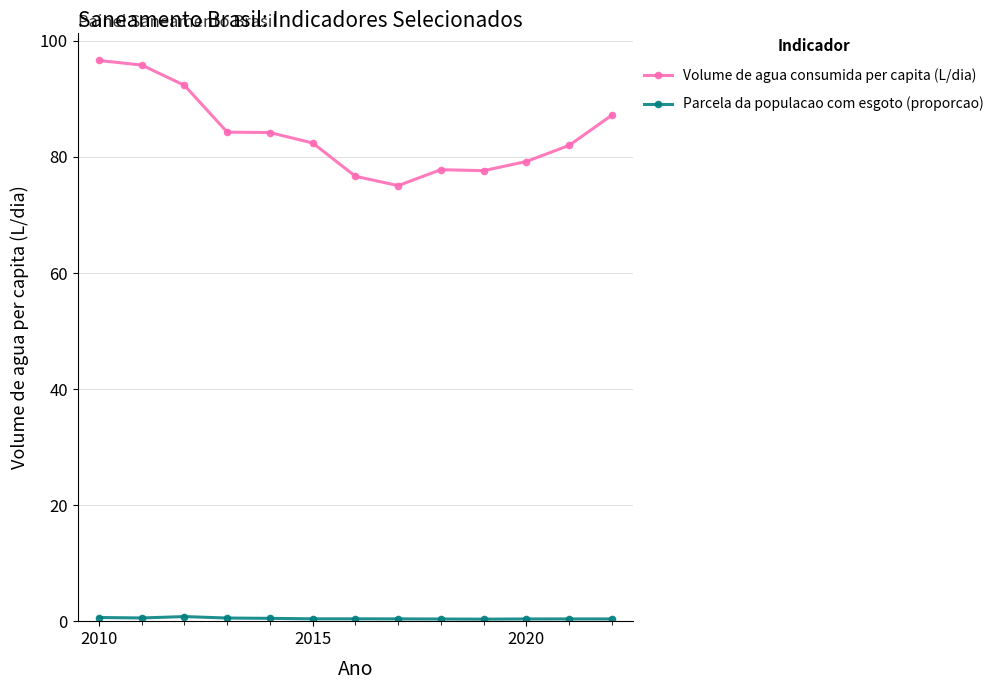

What is the difference between the second highest and minimum values in the Volume de agua consumida per capita (L/dia) series?

20.8